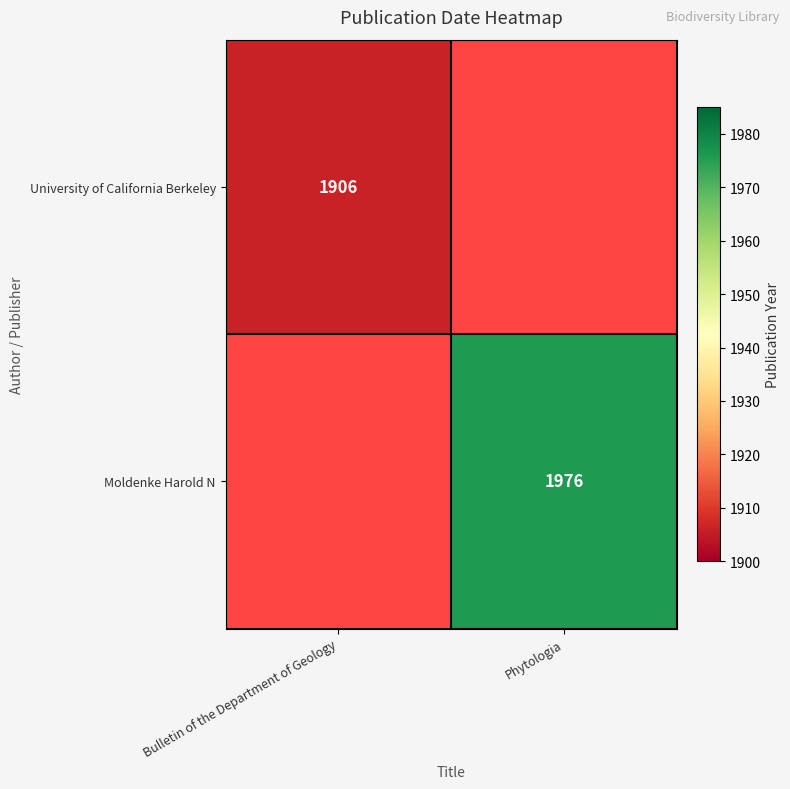

The University of California Berkeley series shows 1906 at Bulletin of the Department of Geology. True or false?

True